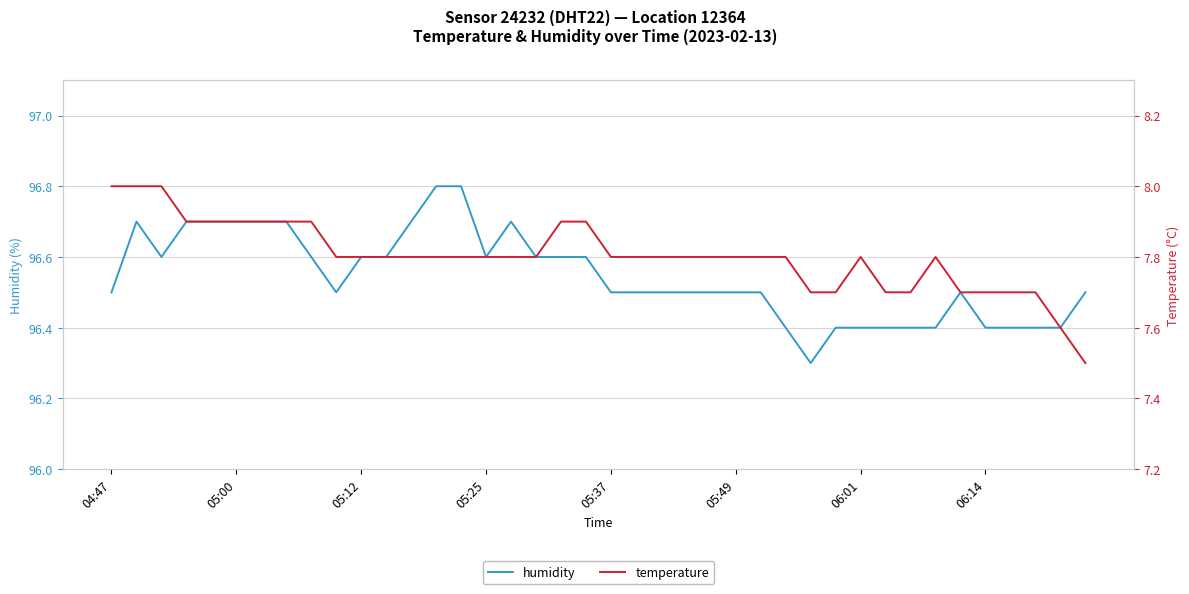

What is the difference between the second highest and second lowest values in the temperature series?

0.4